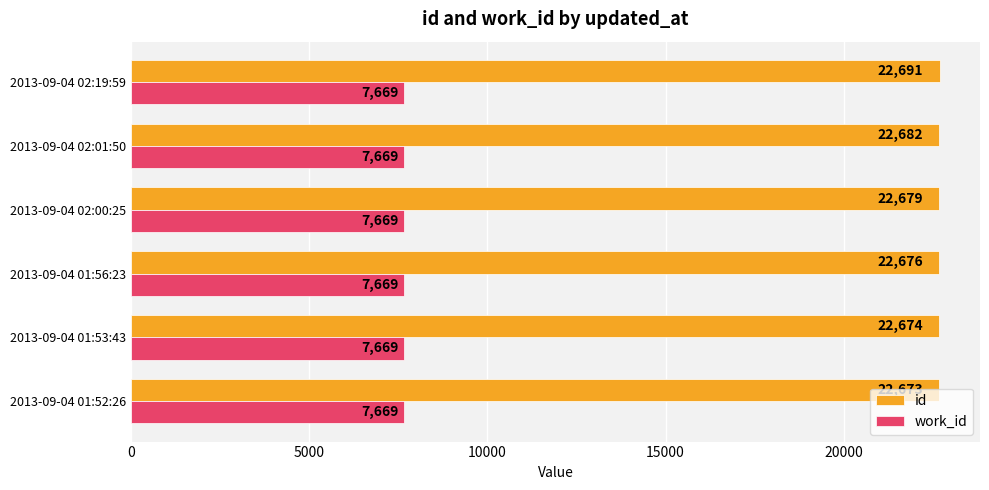

True or false: work_id has a value of 3447 at 2013-09-04 02:01:50.

False